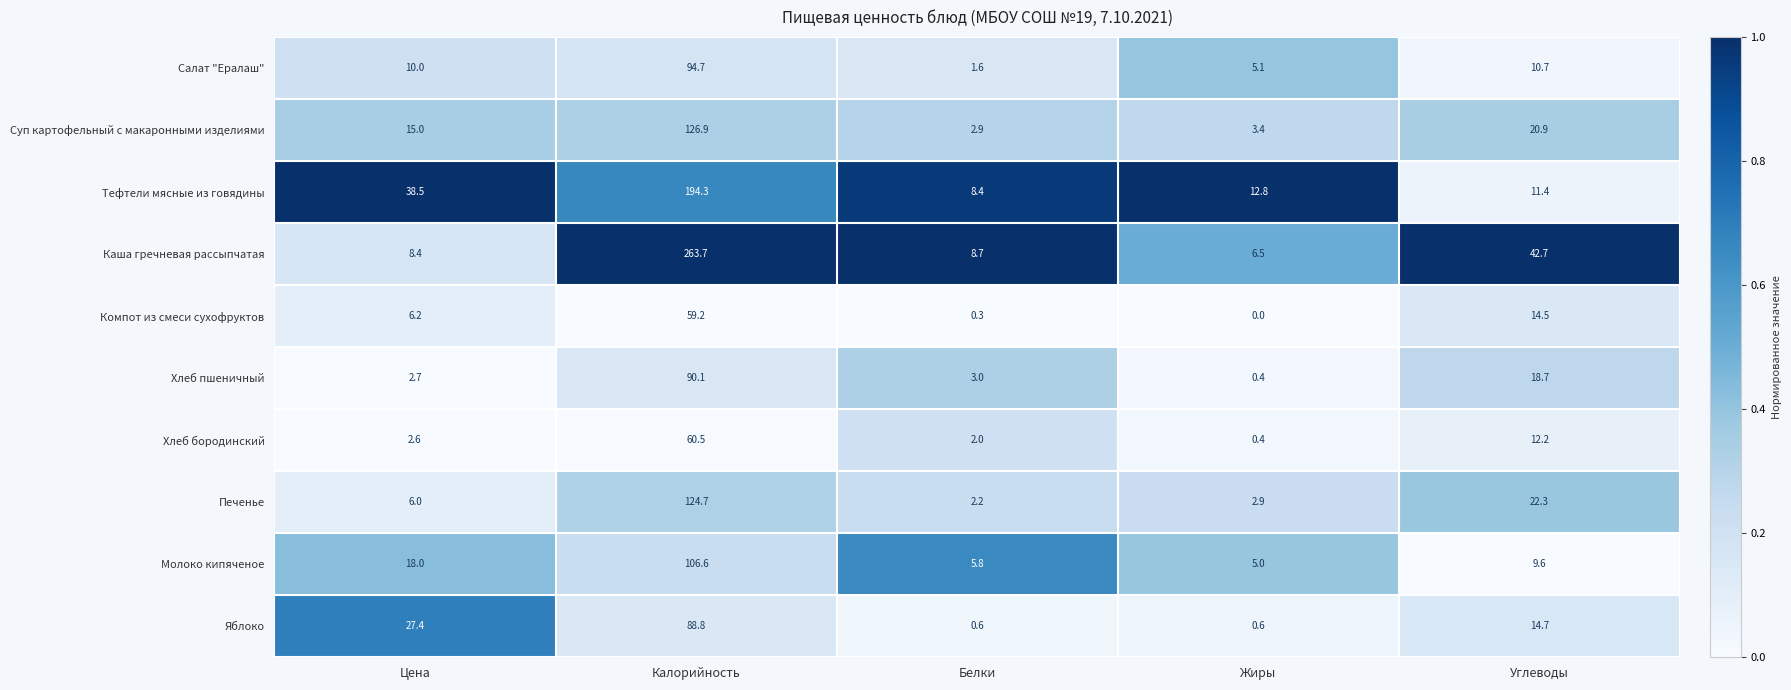

How many series are shown in this chart?

10